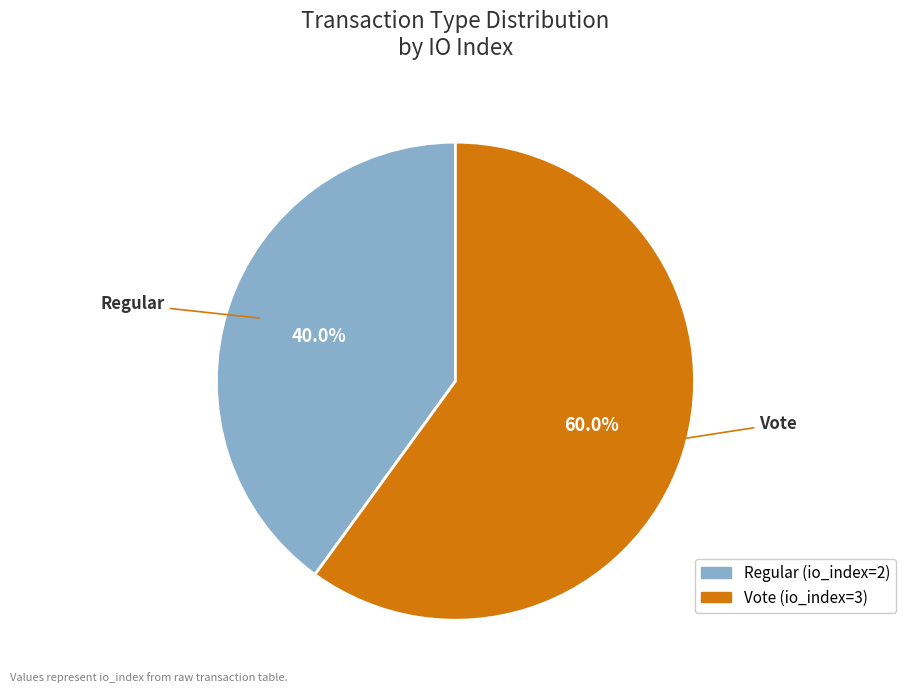

To the nearest percent, what is the combined percentage of Vote and Regular?

100%